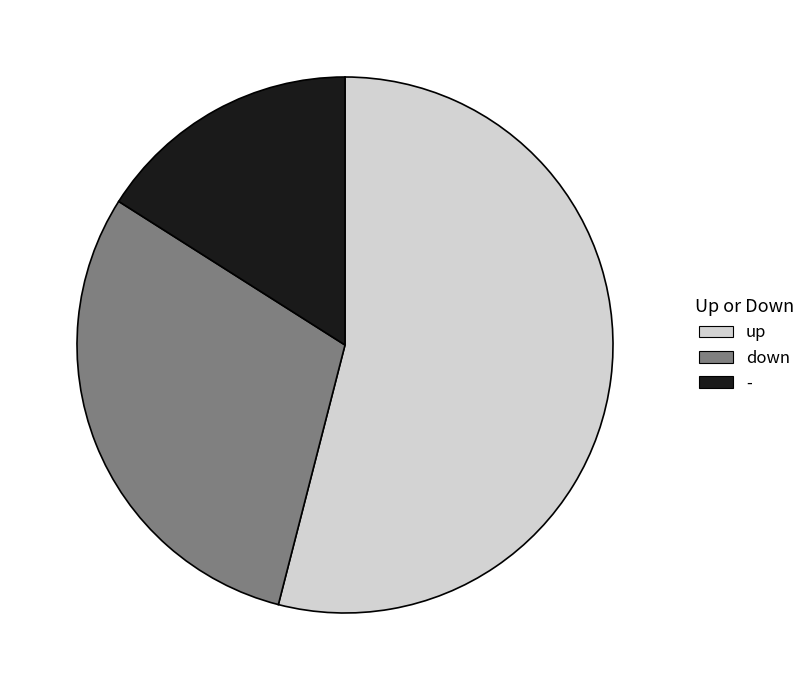

Which has a higher value, - or down?

down